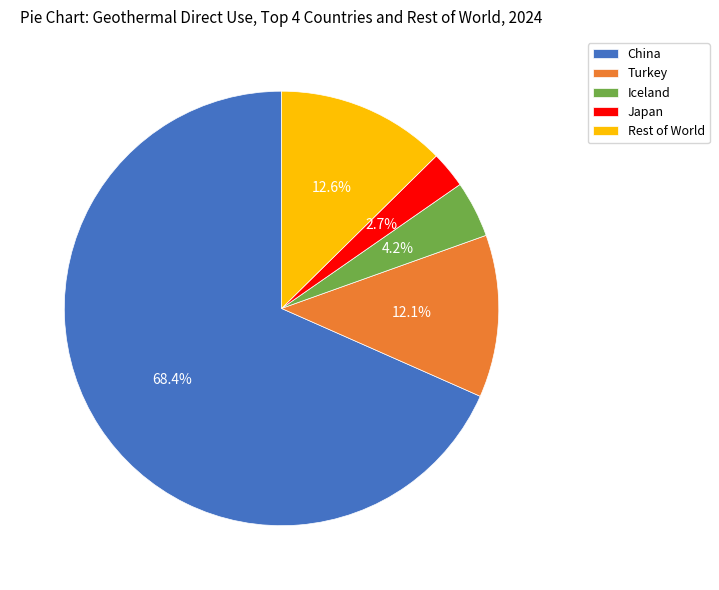

What is the total percentage of Turkey and Iceland?

16.3%